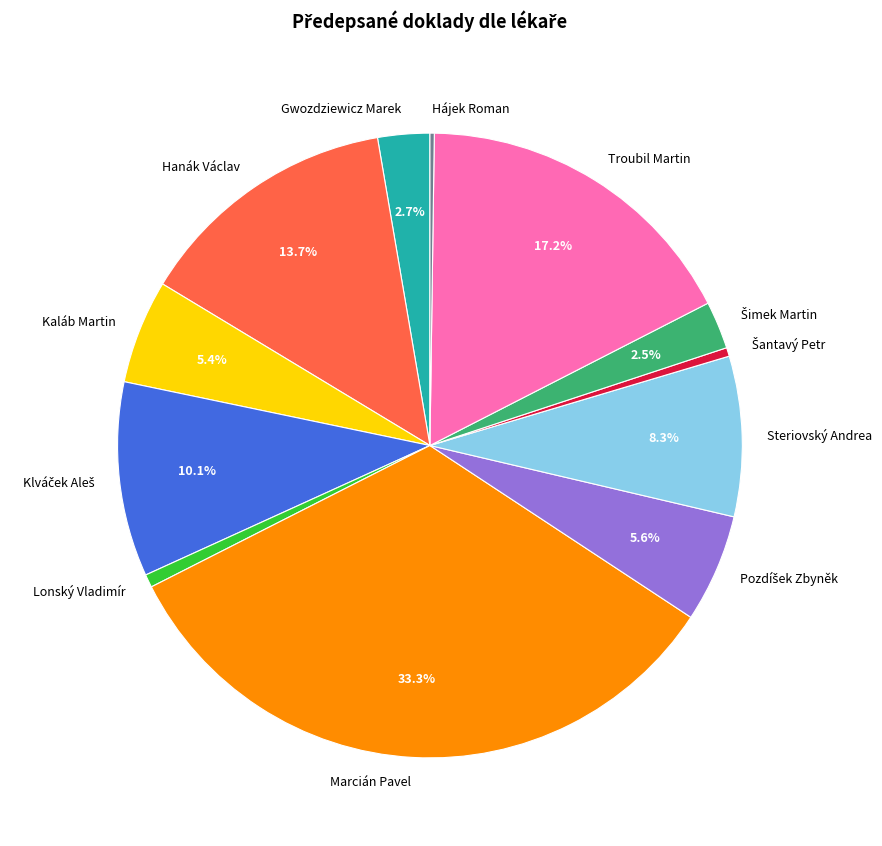

Does Gwozdziewicz Marek account for over 50% of the chart?

No